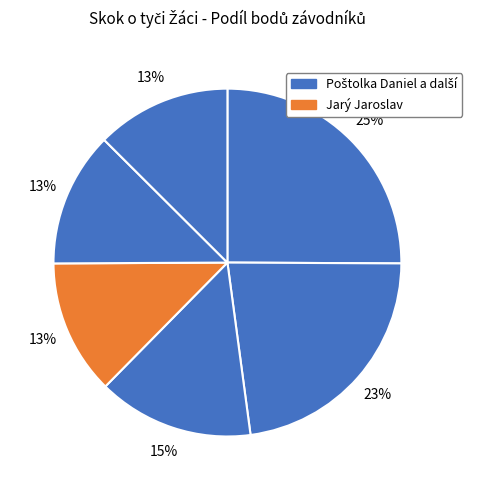

How many segments does this pie chart have?

6